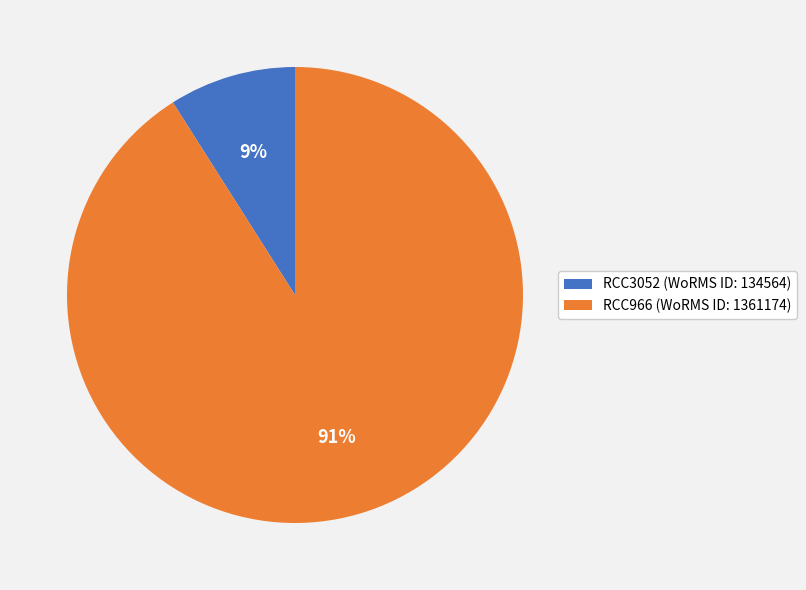

Is the sum of RCC966 and RCC3052 greater than half?

Yes